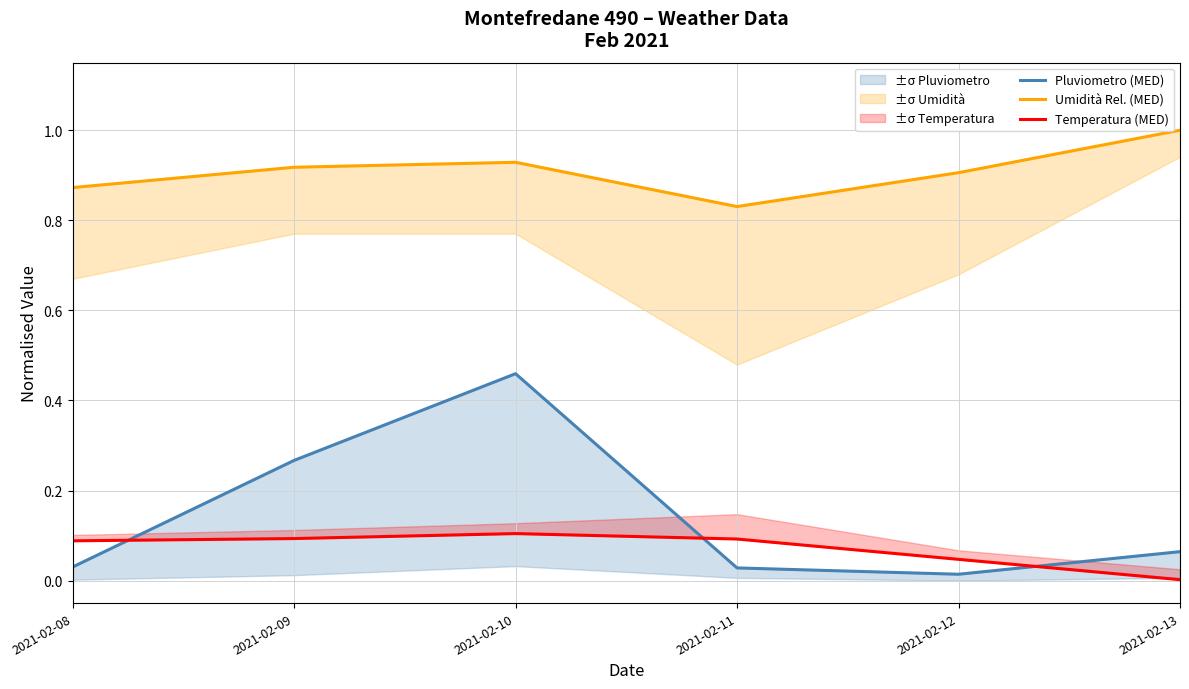

What is the difference between the second highest and minimum values in the Pluviometro (MED) series?

0.3